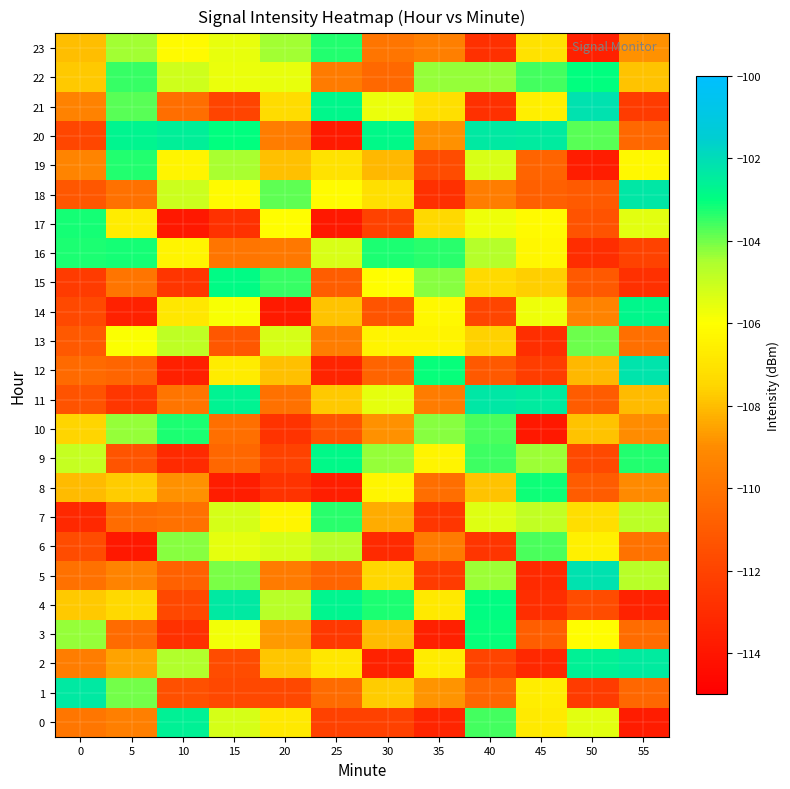

Reading left to right, what are all the values shown in this chart?

0: 0=-109.9	5=-109.5	10=-102.6	15=-105.2	20=-106.8	25=-112.1	30=-112.1	35=-113.3	40=-103.6	45=-106.8	50=-105.5	55=-113.8
1: 0=-102.4	5=-104.0	10=-111.5	15=-111.8	20=-111.8	25=-110.3	30=-107.7	35=-108.8	40=-110.5	45=-106.7	50=-112.3	55=-110.5
2: 0=-109.6	5=-108.5	10=-104.6	15=-111.6	20=-107.8	25=-106.9	30=-113.4	35=-106.7	40=-112.0	45=-113.2	50=-102.6	55=-102.4
3: 0=-104.3	5=-110.3	10=-112.8	15=-105.8	20=-108.7	25=-112.5	30=-108.1	35=-113.6	40=-103.1	45=-110.9	50=-106.0	55=-110.3
4: 0=-107.8	5=-107.4	10=-111.8	15=-102.4	20=-104.7	25=-102.7	30=-103.3	35=-106.8	40=-102.9	45=-112.9	50=-111.6	55=-113.5
5: 0=-110.1	5=-109.3	10=-110.7	15=-104.1	20=-109.7	25=-110.6	30=-107.5	35=-112.3	40=-104.4	45=-113.1	50=-102.2	55=-104.7
6: 0=-111.6	5=-113.9	10=-104.2	15=-105.5	20=-105.3	25=-104.7	30=-113.1	35=-109.7	40=-112.6	45=-103.6	50=-106.5	55=-110.0
7: 0=-113.2	5=-110.3	10=-110.1	15=-105.2	20=-106.3	25=-103.4	30=-108.3	35=-112.6	40=-105.4	45=-104.9	50=-107.3	55=-104.7
8: 0=-108.1	5=-107.7	10=-108.9	15=-113.7	20=-112.7	25=-113.6	30=-106.4	35=-110.2	40=-107.9	45=-103.1	50=-111.0	55=-109.1
9: 0=-104.9	5=-111.3	10=-113.1	15=-110.5	20=-112.1	25=-102.8	30=-104.3	35=-106.4	40=-103.5	45=-104.4	50=-111.8	55=-103.3
10: 0=-107.5	5=-104.3	10=-103.2	15=-110.2	20=-112.7	25=-111.3	30=-108.9	35=-104.2	40=-103.7	45=-113.9	50=-107.9	55=-109.0
11: 0=-111.3	5=-112.6	10=-109.9	15=-102.7	20=-110.1	25=-107.8	30=-105.6	35=-109.6	40=-102.3	45=-102.5	50=-111.0	55=-108.0
12: 0=-110.4	5=-110.6	10=-113.6	15=-106.7	20=-108.0	25=-113.4	30=-110.7	35=-103.1	40=-111.1	45=-112.3	50=-108.1	55=-102.2
13: 0=-111.1	5=-105.9	10=-104.9	15=-111.1	20=-105.3	25=-109.6	30=-106.4	35=-106.4	40=-107.6	45=-112.9	50=-104.0	55=-110.2
14: 0=-111.8	5=-113.5	10=-106.9	15=-105.9	20=-113.8	25=-107.9	30=-111.3	35=-106.3	40=-111.9	45=-105.7	50=-109.4	55=-102.8
15: 0=-112.3	5=-109.9	10=-112.6	15=-102.9	20=-103.5	25=-110.9	30=-106.1	35=-104.2	40=-107.3	45=-107.6	50=-111.1	55=-112.9
16: 0=-103.2	5=-103.2	10=-106.4	15=-109.9	20=-109.8	25=-105.3	30=-103.2	35=-103.4	40=-104.6	45=-106.3	50=-113.0	55=-112.1
17: 0=-103.2	5=-106.7	10=-113.9	15=-112.8	20=-106.0	25=-113.9	30=-112.1	35=-107.4	40=-105.7	45=-106.2	50=-111.3	55=-105.5
18: 0=-111.2	5=-110.1	10=-105.0	15=-106.2	20=-103.8	25=-106.1	30=-107.2	35=-112.9	40=-109.6	45=-110.8	50=-111.1	55=-102.3
19: 0=-109.3	5=-103.3	10=-106.4	15=-104.5	20=-108.0	25=-107.1	30=-108.1	35=-111.7	40=-105.3	45=-110.6	50=-113.7	55=-106.3
20: 0=-111.9	5=-102.7	10=-102.6	15=-103.0	20=-109.6	25=-113.8	30=-102.9	35=-108.9	40=-102.4	45=-102.4	50=-103.8	55=-110.5
21: 0=-109.4	5=-103.8	10=-110.2	15=-112.0	20=-107.3	25=-102.8	30=-105.6	35=-107.2	40=-112.8	45=-106.6	50=-102.1	55=-112.3
22: 0=-107.8	5=-103.5	10=-105.1	15=-105.6	20=-105.6	25=-109.7	30=-110.5	35=-104.3	40=-104.3	45=-103.6	50=-103.0	55=-107.9
23: 0=-108.0	5=-104.4	10=-106.2	15=-105.6	20=-104.5	25=-103.3	30=-109.9	35=-109.5	40=-112.9	45=-107.1	50=-113.6	55=-108.9